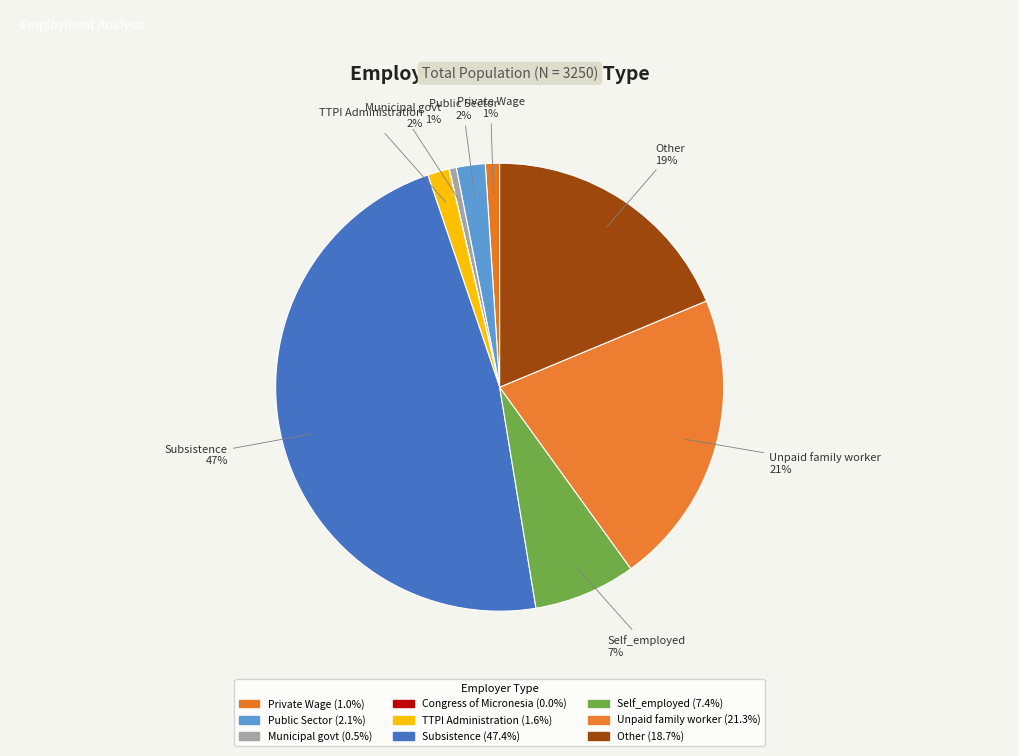

Rank the categories by value from lowest to highest.

Congress of Micronesia, Municipal govt, Private Wage, TTPI Administration, Public Sector, Self_employed, Other, Unpaid family worker, Subsistence